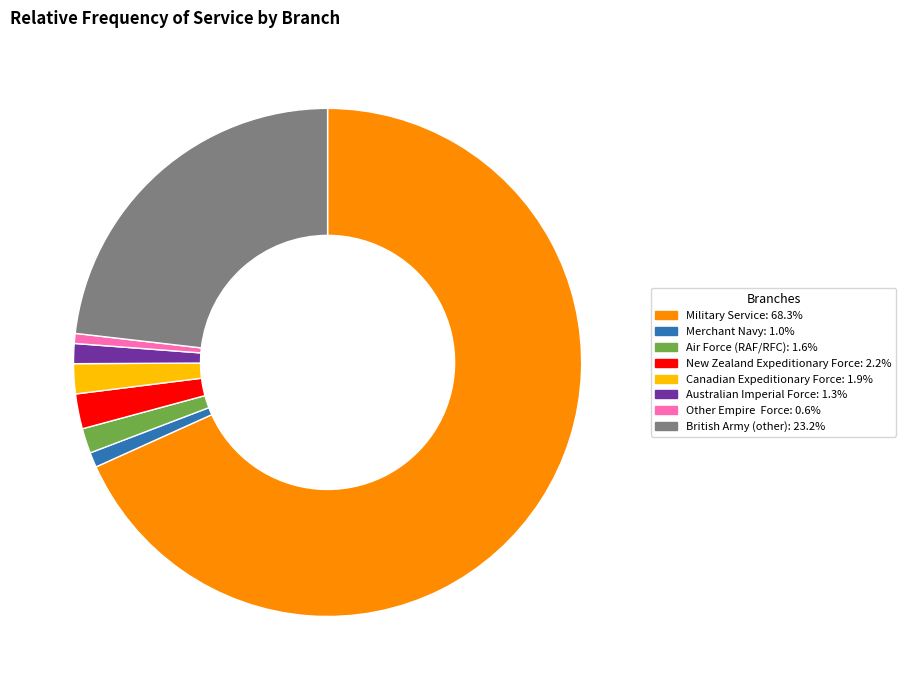

Is the sum of New Zealand Expeditionary Force and Air Force (RAF/RFC) greater than half?

No